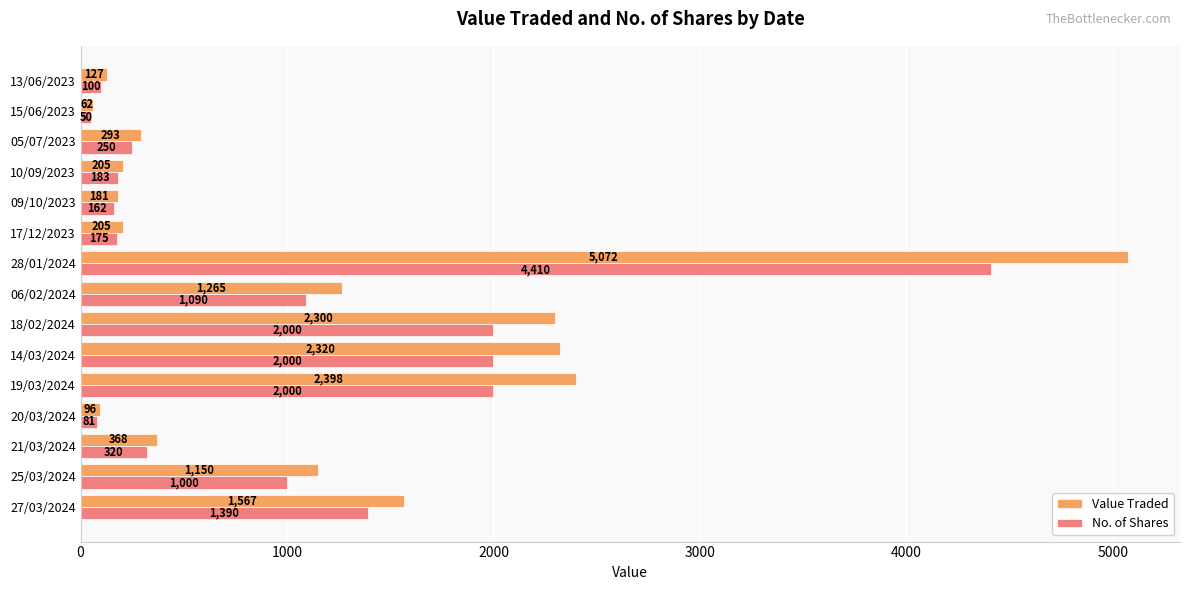

True or false: No. of Shares has a value of 1390 at 27/03/2024.

True